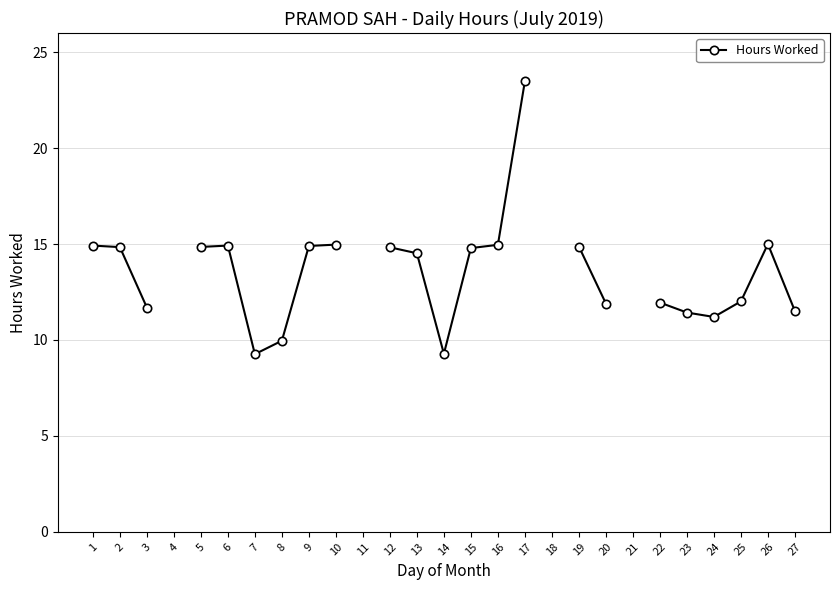

Between 14 and 12, which is larger?

12